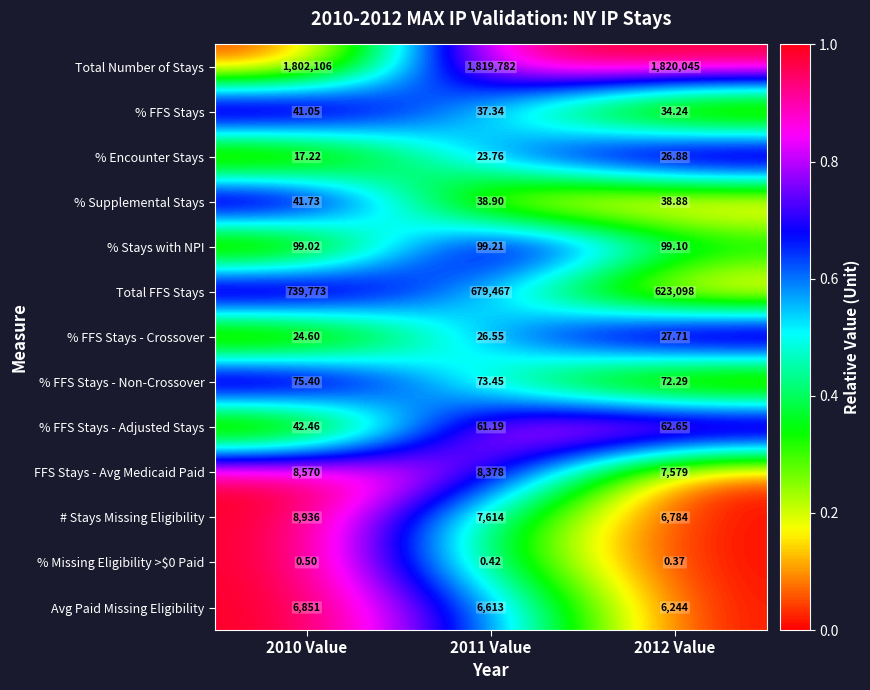

Between 2011 Value and 2012 Value, which series saw the biggest shift?

Total FFS Stays